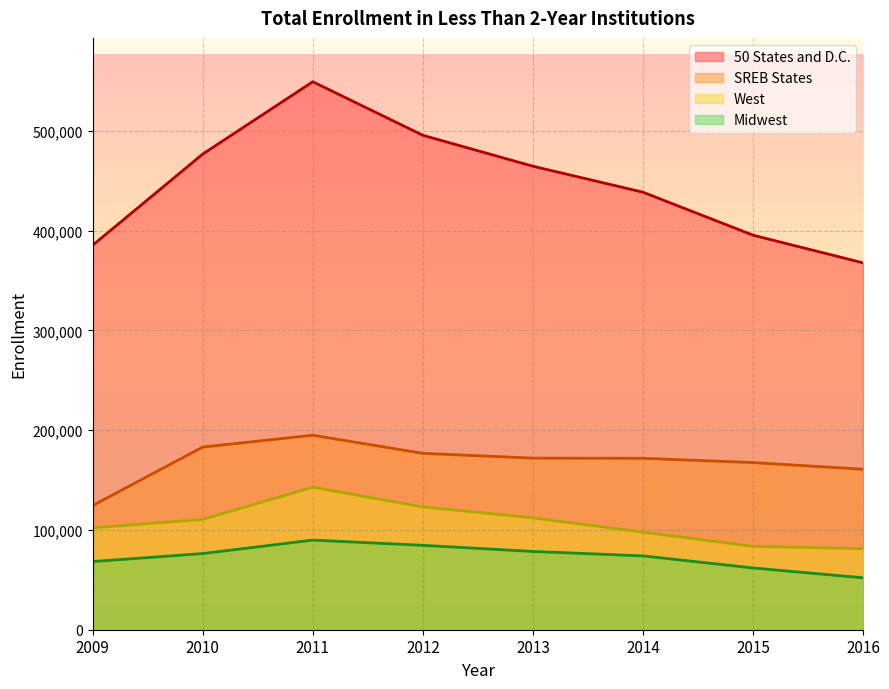

How many lines are shown in the chart?

4